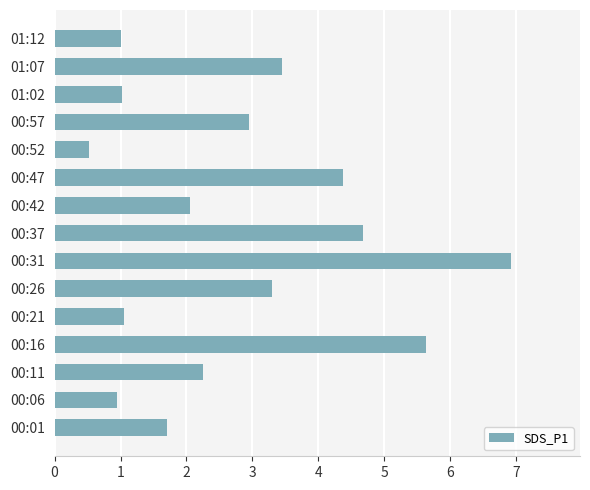

What is the average value?

2.8